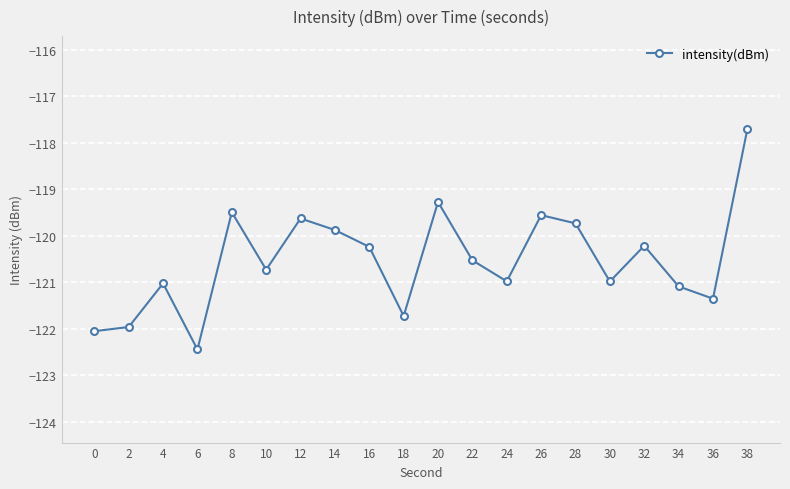

The value at 38 is -117.7. True or false?

True